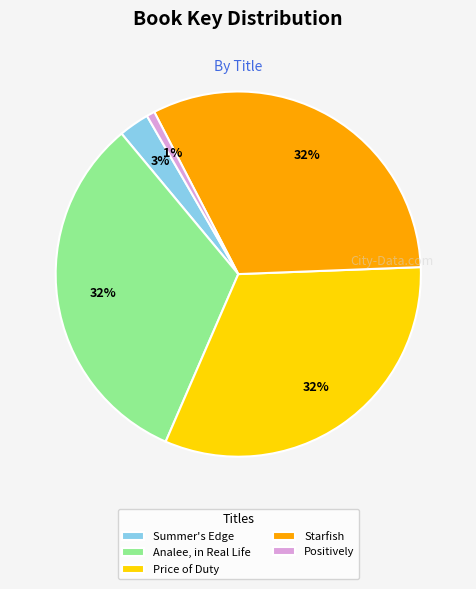

Do Positively and Starfish together represent more than half of the pie?

No